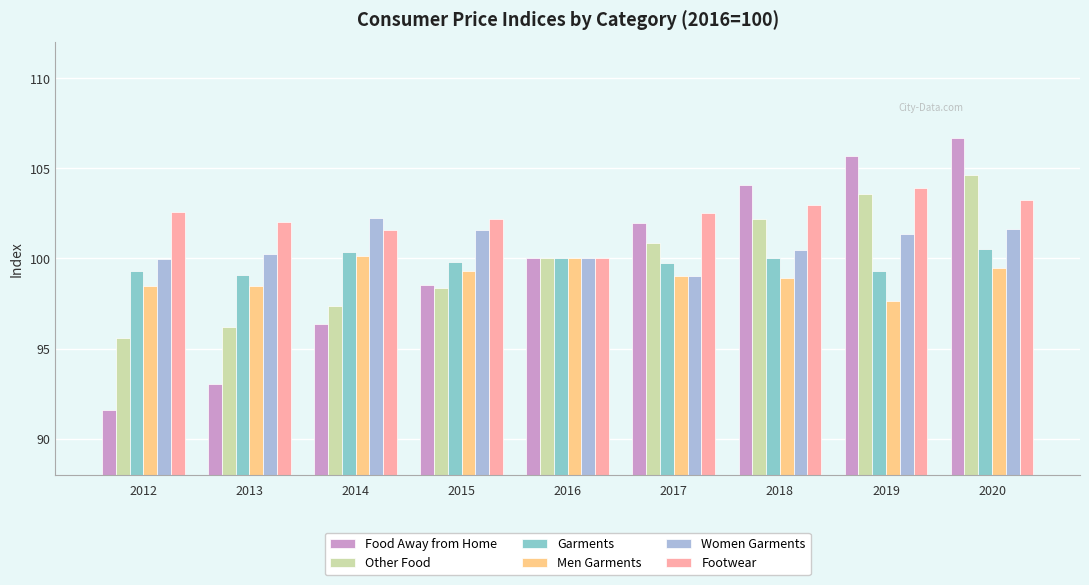

Which series changed the most between 2013 and 2017?

Food Away from Home